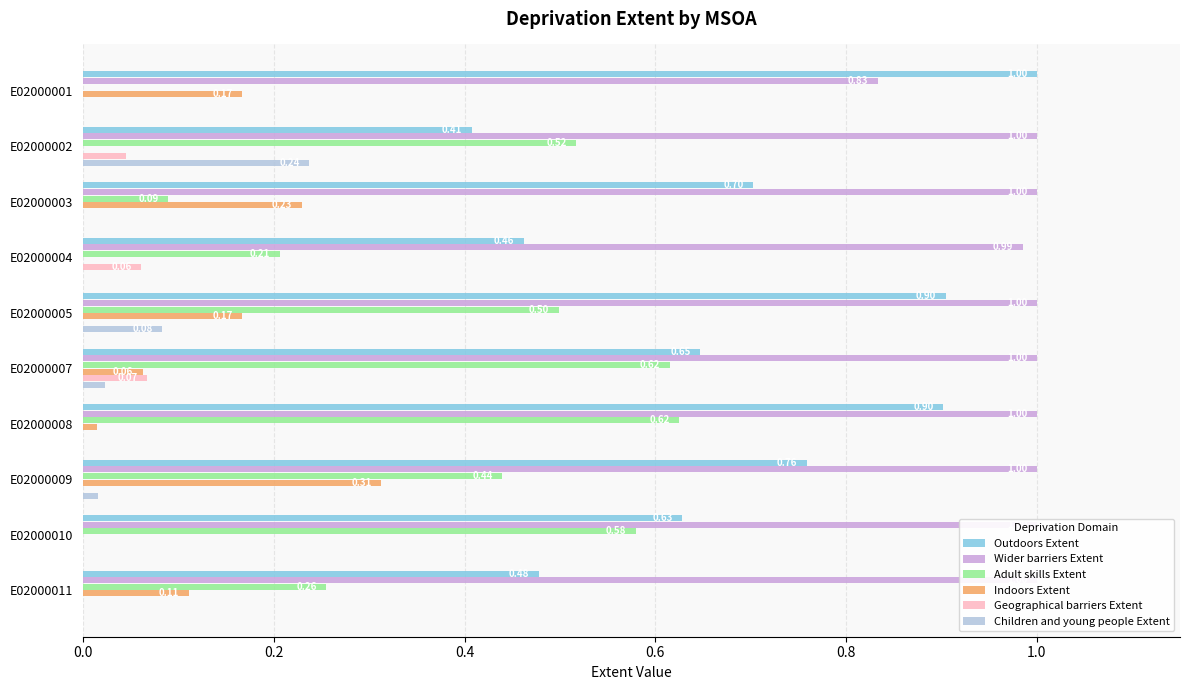

The value of Geographical barriers Extent at E02000001 is 0.0. True or false?

True